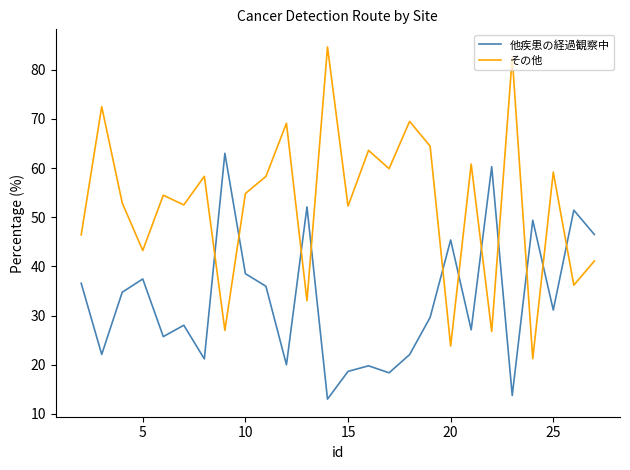

Which series has the widest spread of values?

その他